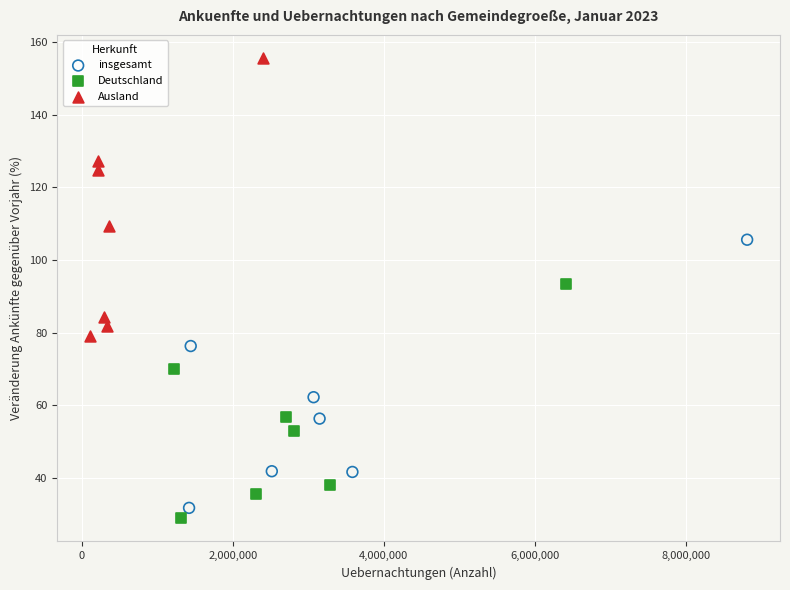

Which series has the widest spread of Y values?

Ausland